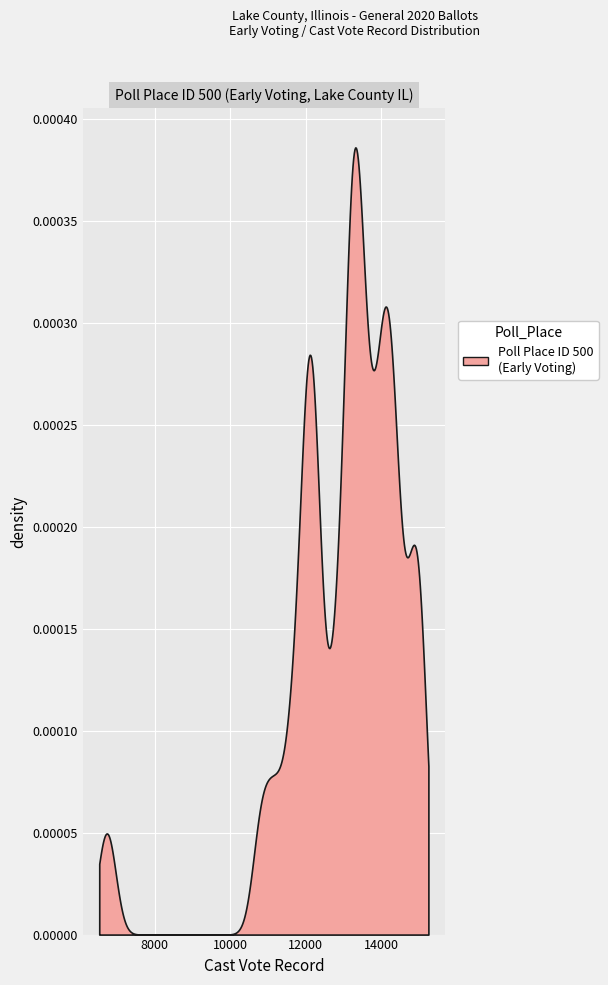

True or false: Poll Place ID and Cast Vote Record intersect in this chart.

False